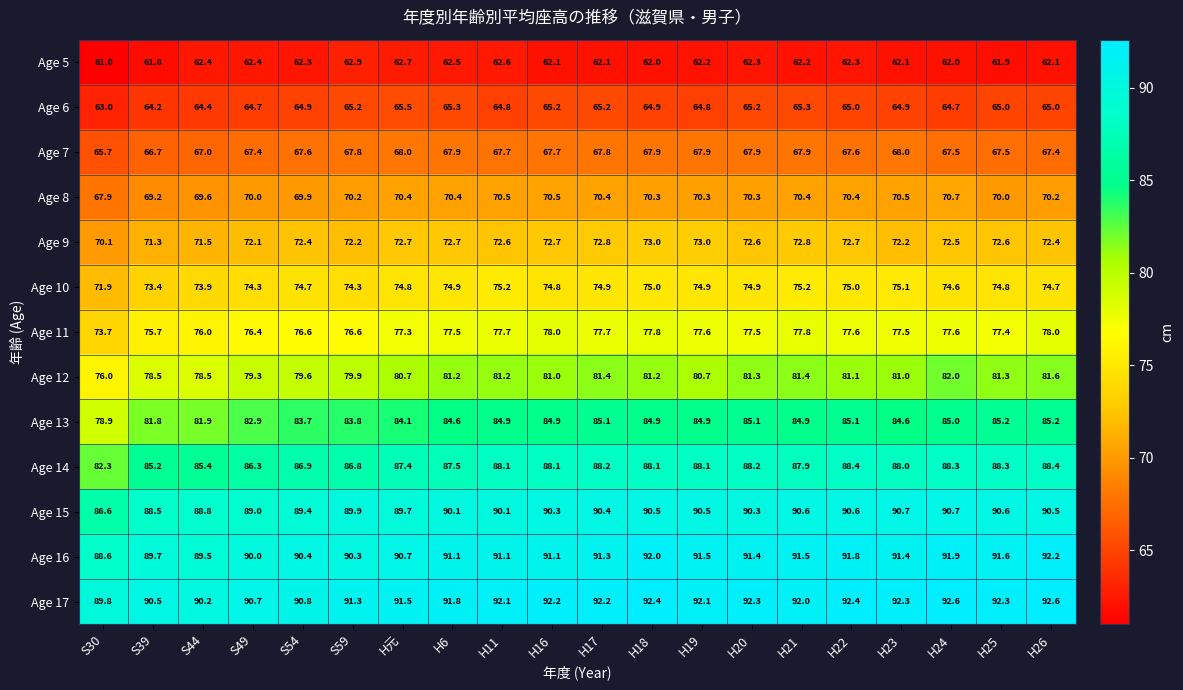

What is the highest value of the Age 5 series?

62.9